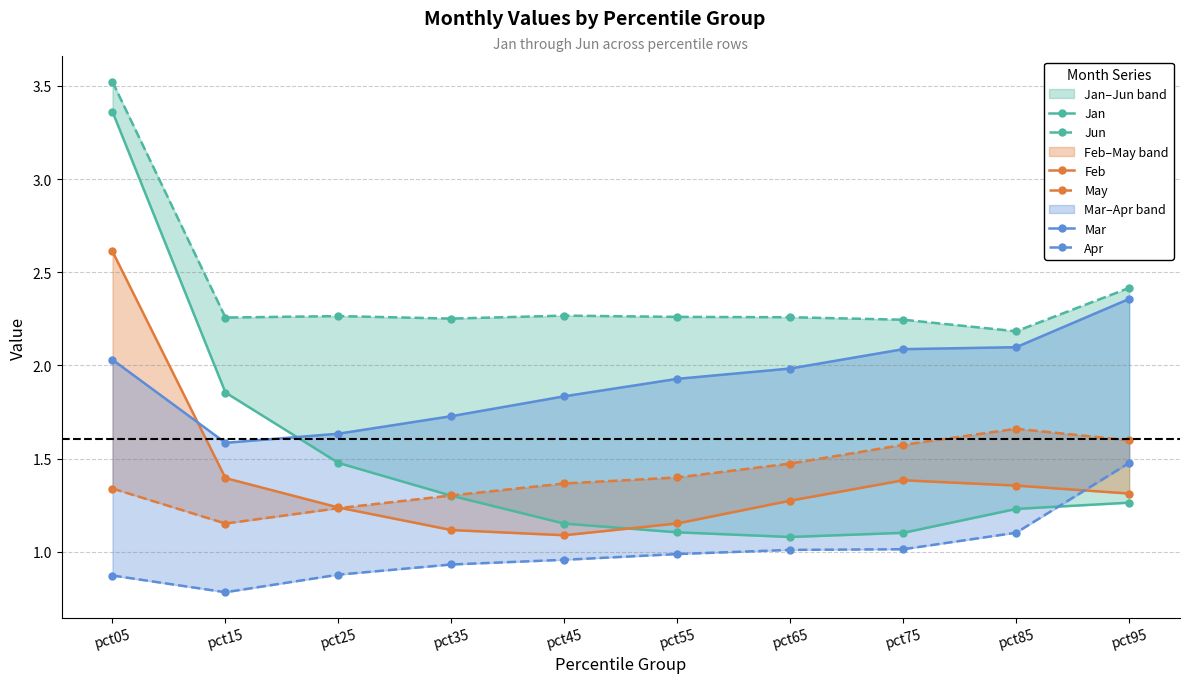

What is the sum of all Feb values?

13.9